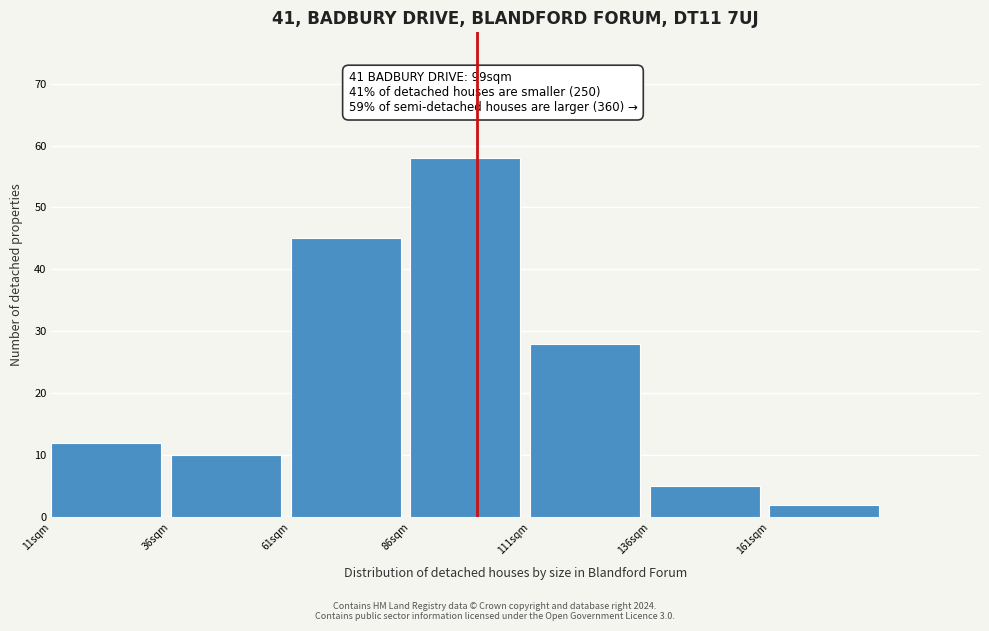

Over which range of the x-axis is the bar tallest?

86 to 111